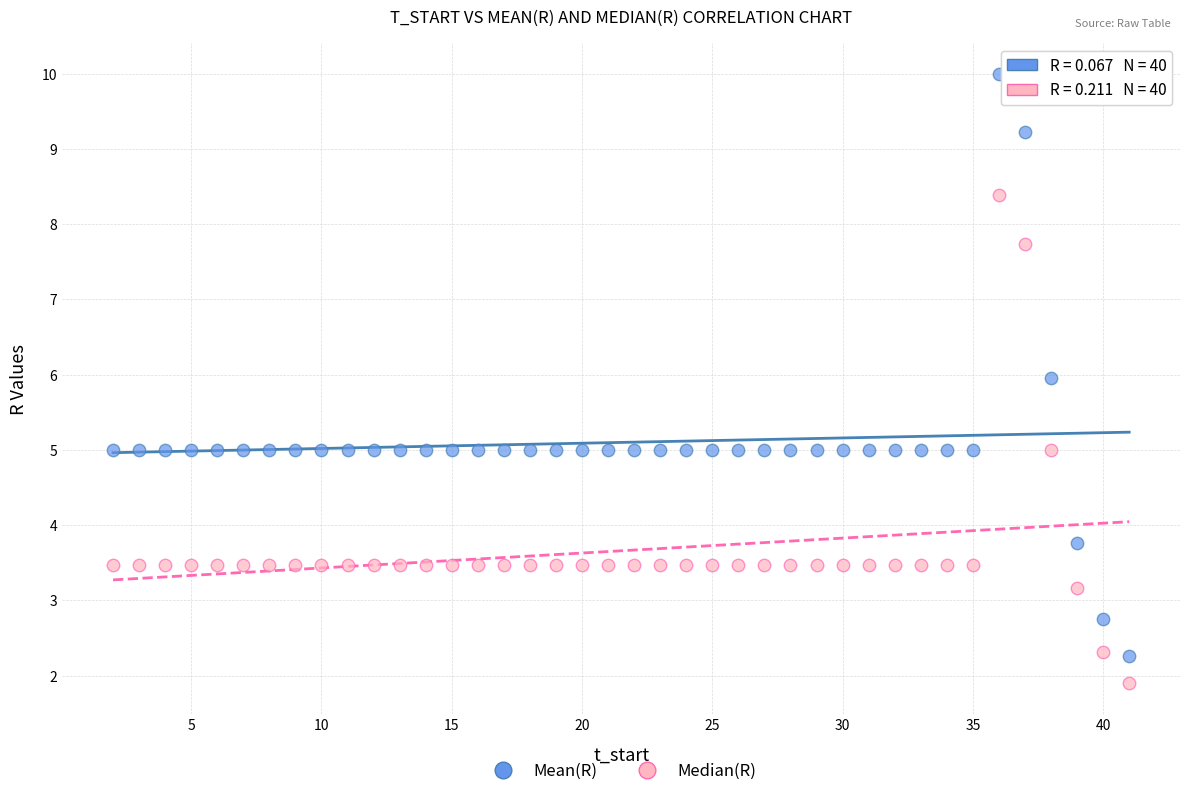

What is the X range (max minus min) for the scatter plot?

39.0